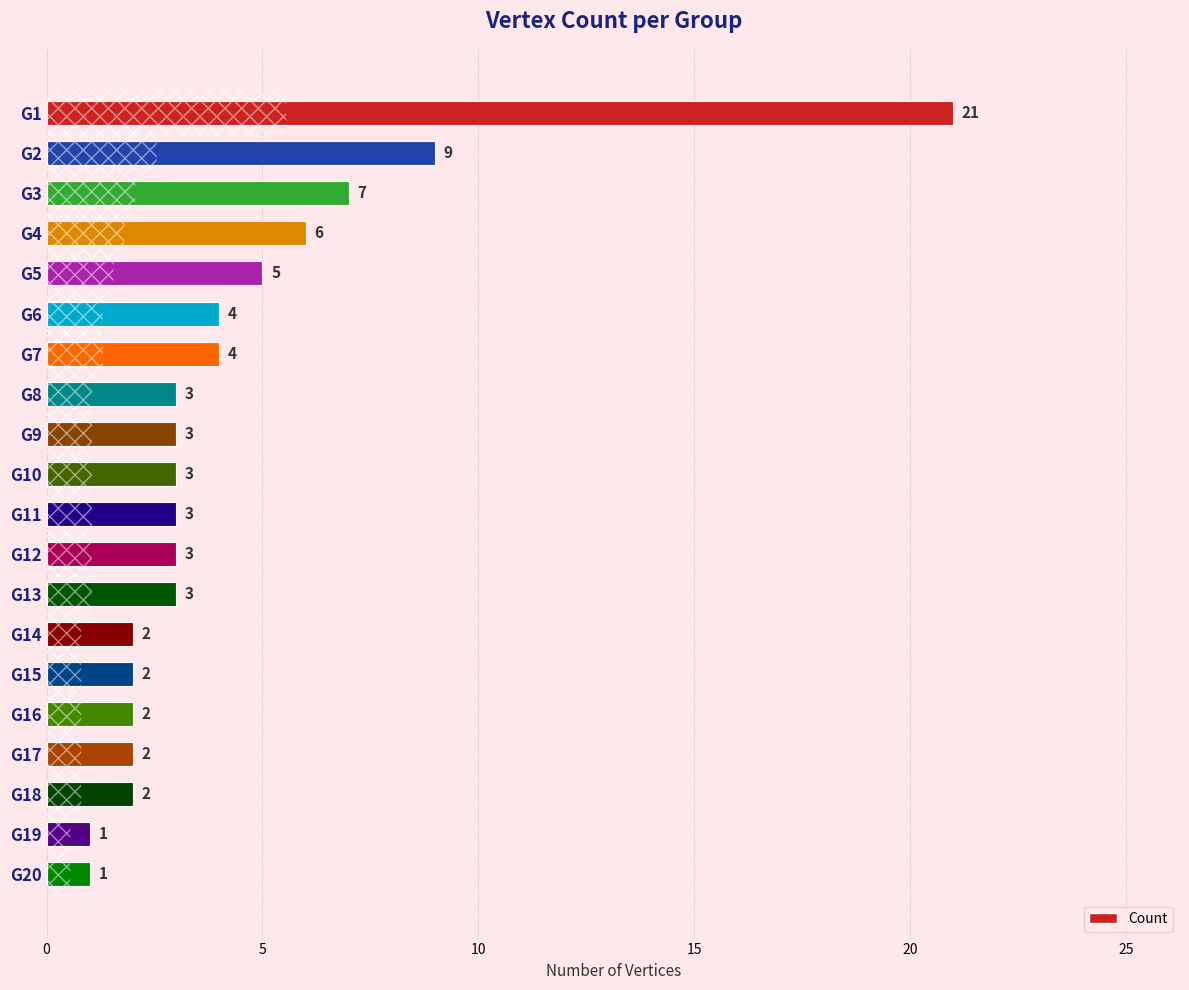

What is the greatest value displayed?

21